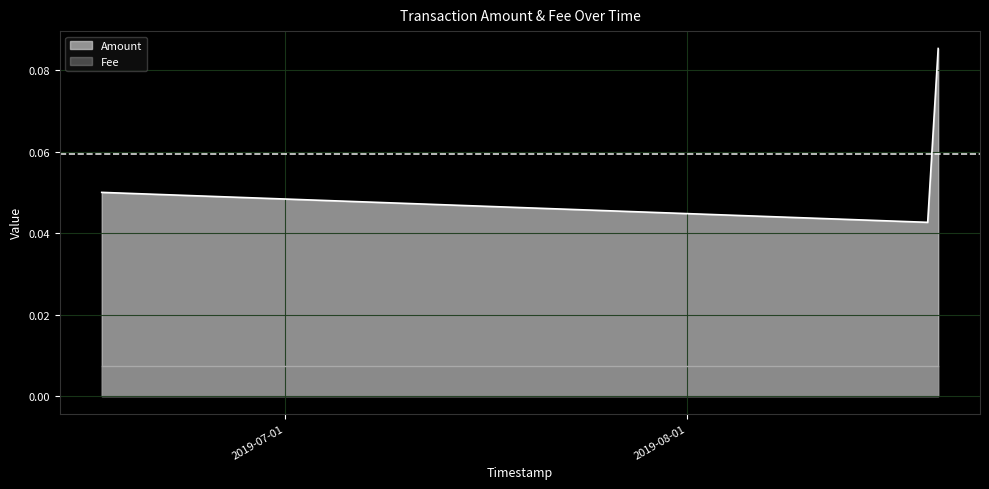

How many categories are shown in the chart?

3